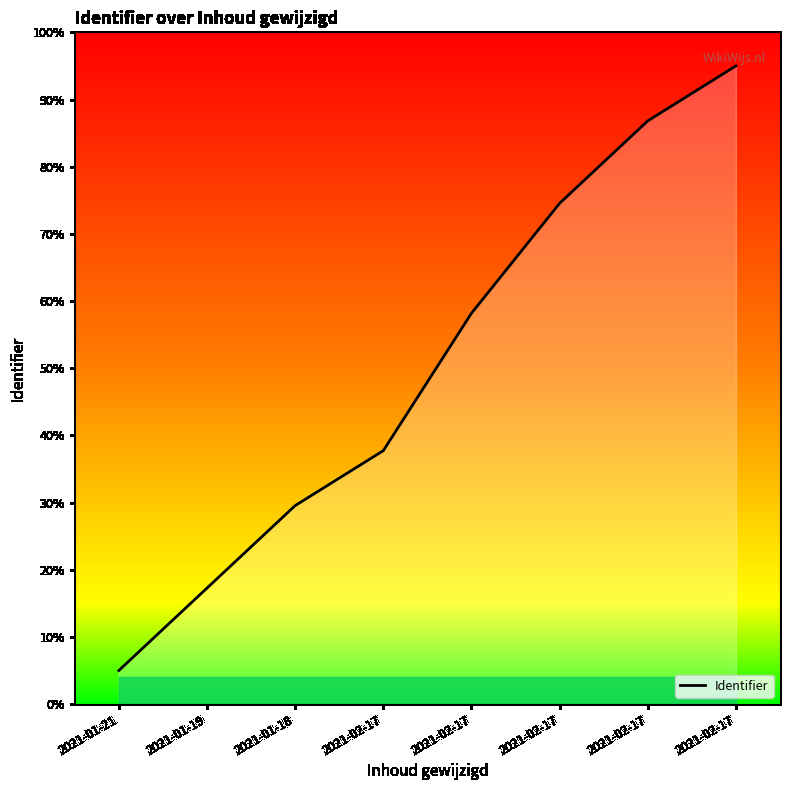

What is the sum of the values at 2021-02-17 and 2021-02-17?

181.8